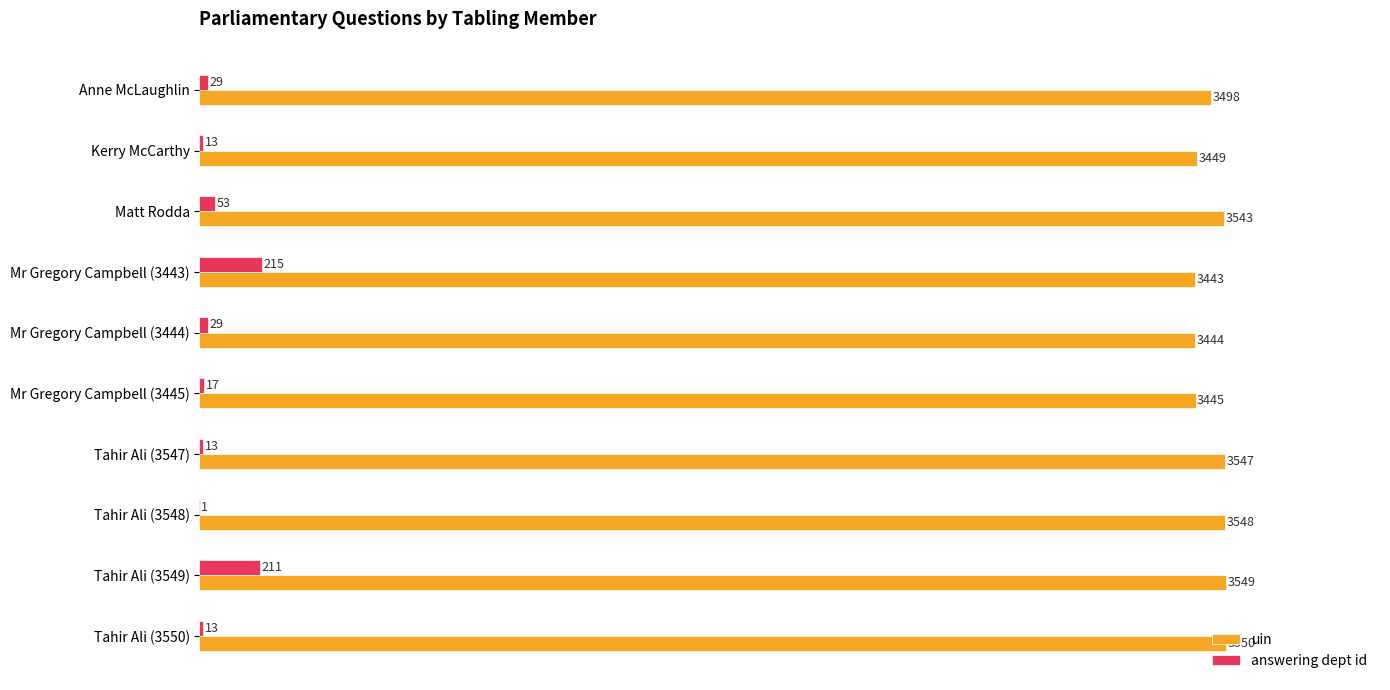

Where is answering dept id nearest to the value 108?

Matt Rodda